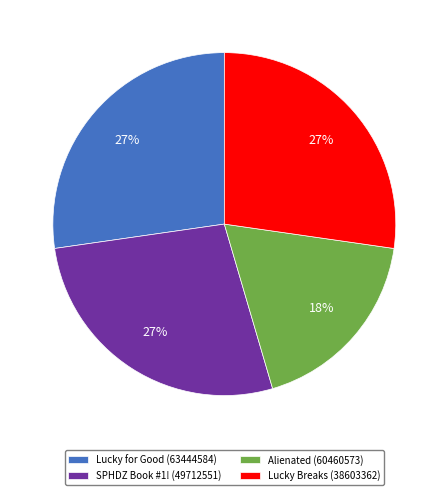

What is the ratio of the value at Lucky for Good (63444584) to the value at SPHDZ Book #1! (49712551)?

1.0